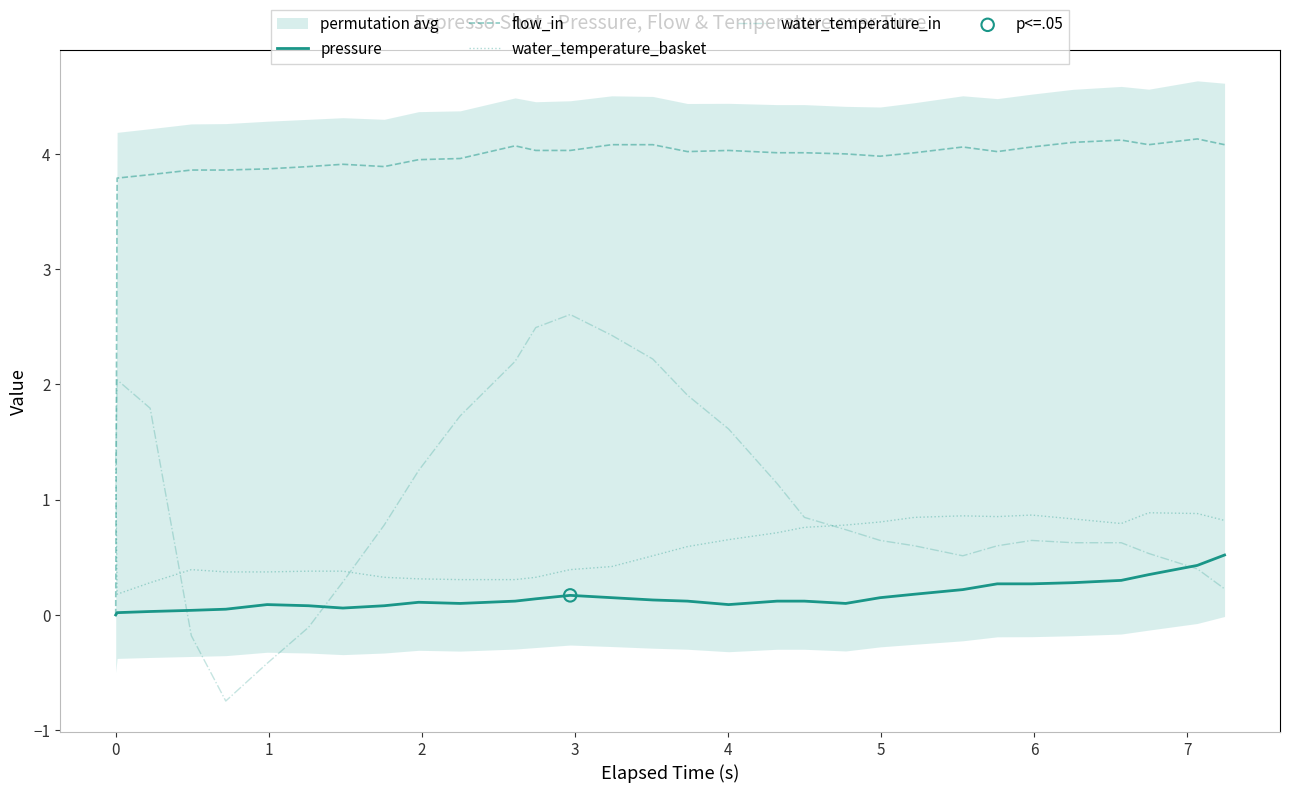

Which series contains the highest Y value?

flow_in